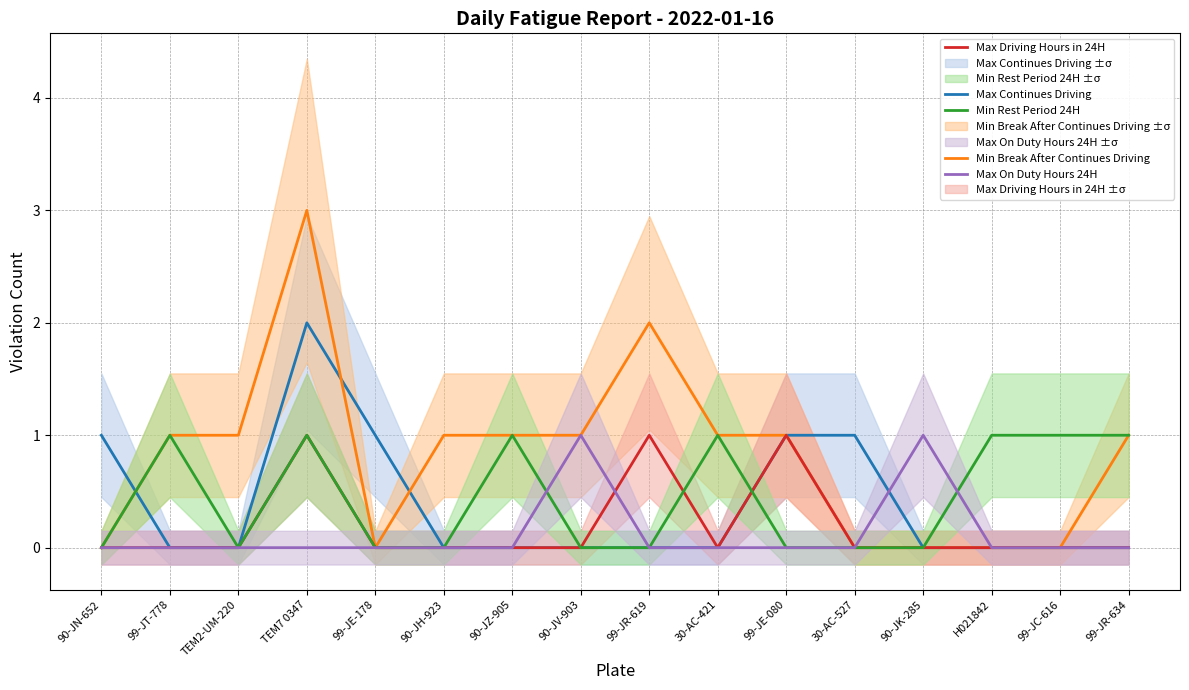

Count the number of categories in the chart.

16